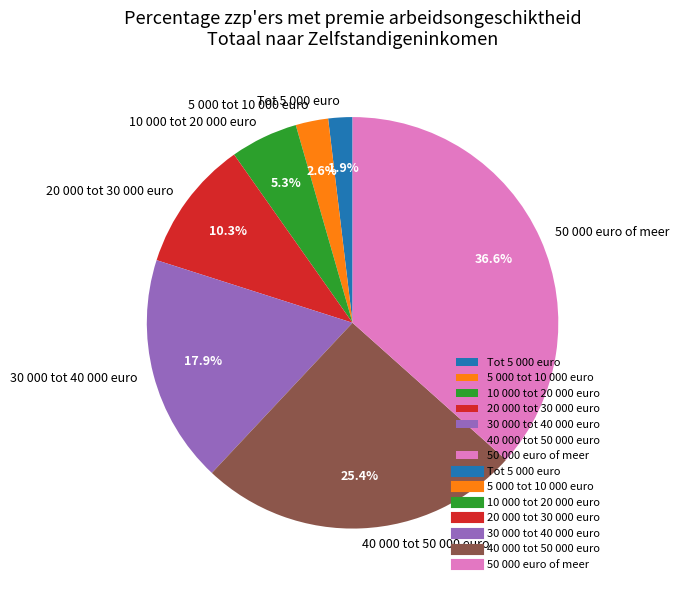

Does 50 000 euro of meer account for over 50% of the chart?

No